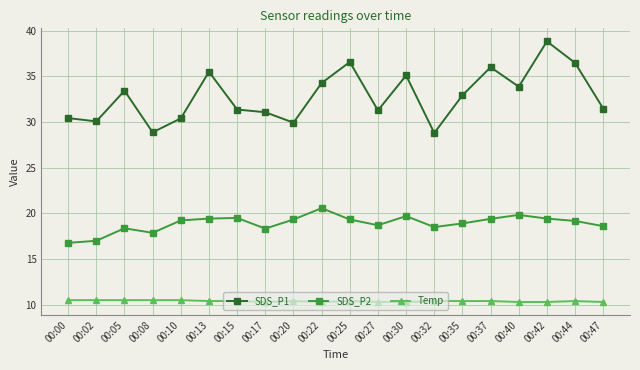

What value does the Temp series have at 00:05?

10.5